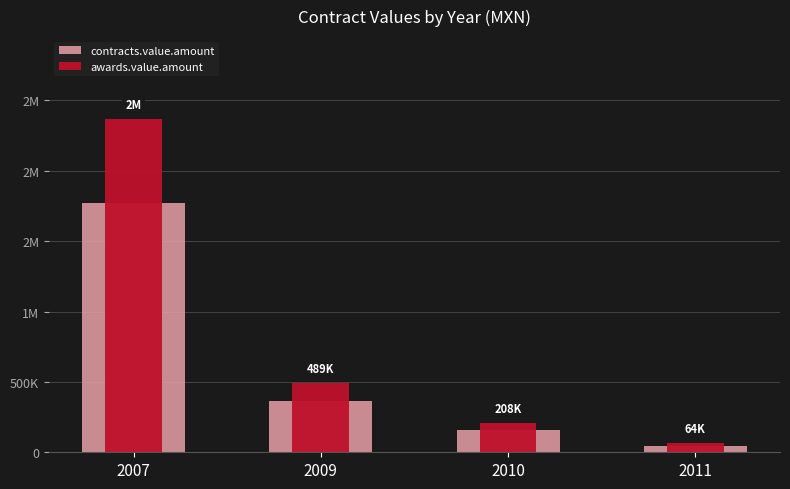

Reading left to right, what are all the values shown in this chart?

contracts.value.amount: 2007=1774545.9	2009=366760.1	2010=156111.8	2011=47670.0
awards.value.amount: 2007=2366061.2	2009=489013.4	2010=208149.0	2011=63560.0